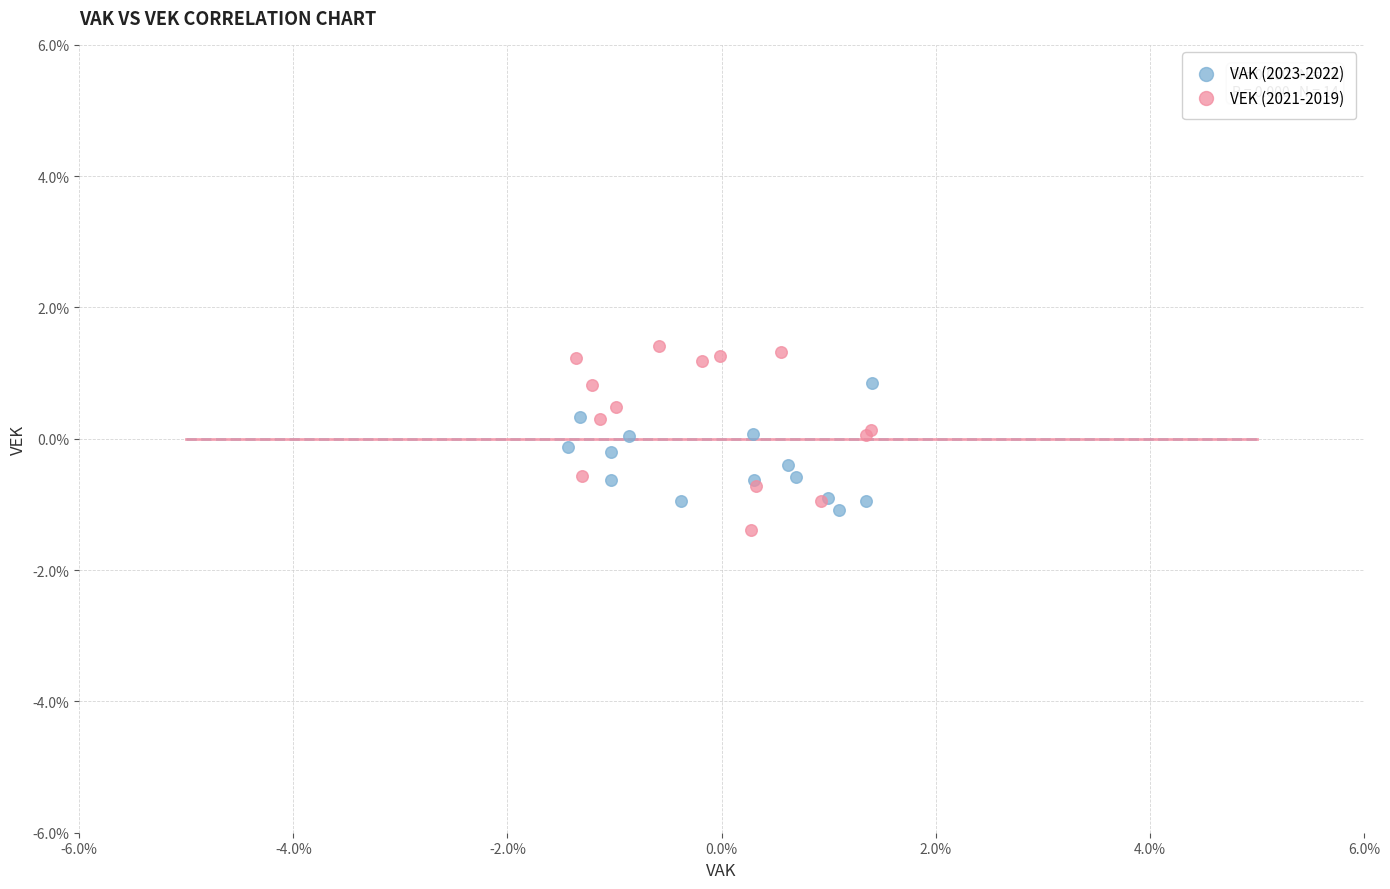

Which series reaches the maximum Y coordinate?

VEK (2021-2019)